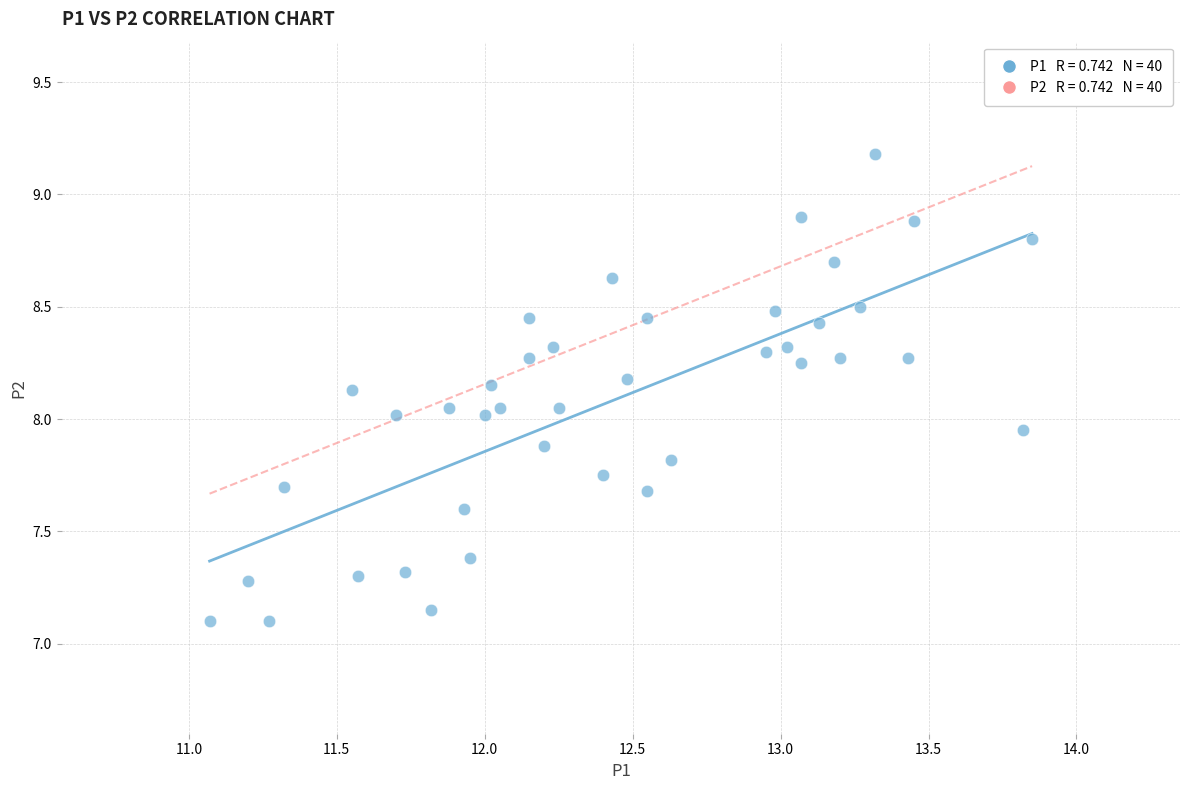

What is the range of Y values (max minus min)?

2.1